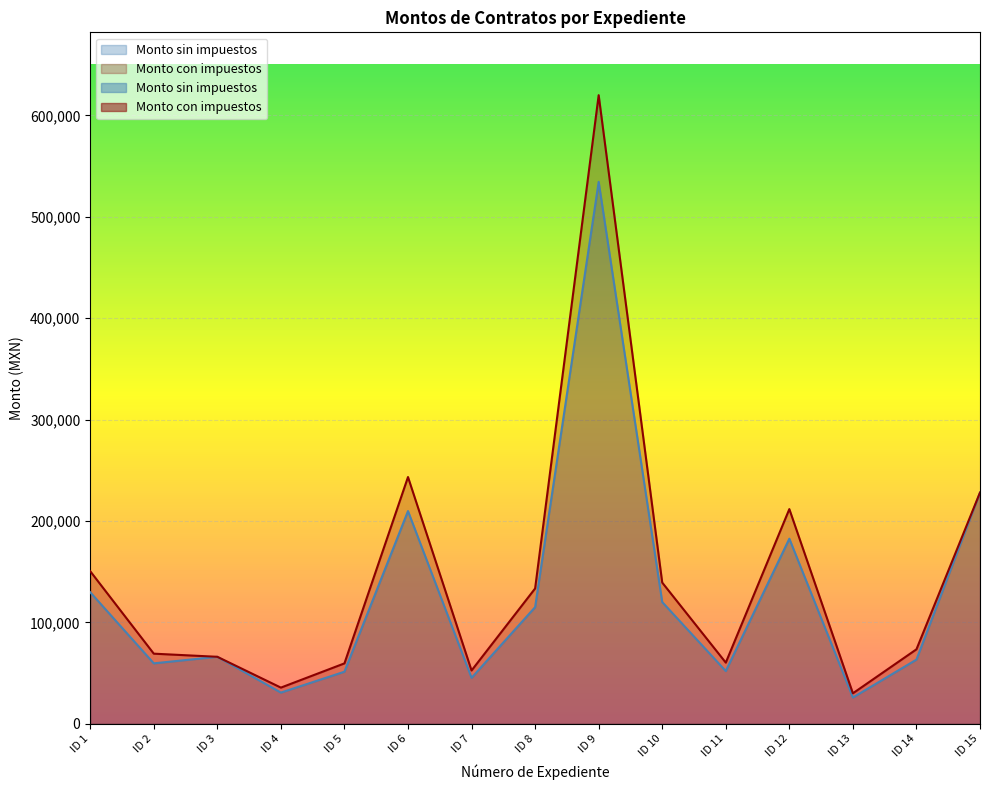

Rank the series by their maximum value, from highest to lowest.

Monto con impuestos, Monto sin impuestos